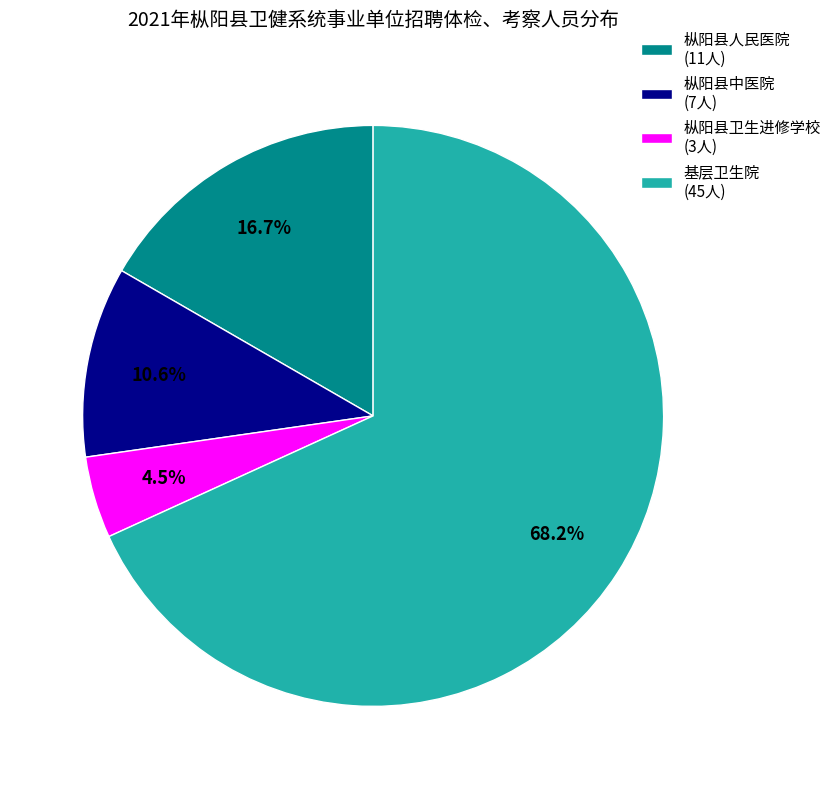

Count the number of slices in the pie.

4